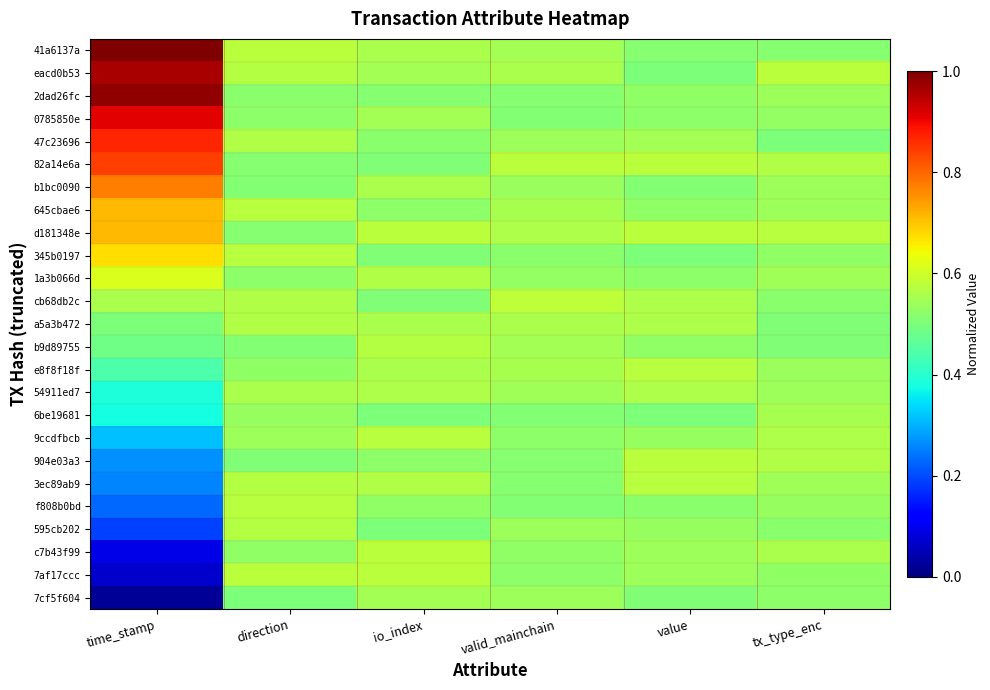

Which series has the largest total across all categories?

eacd0b53